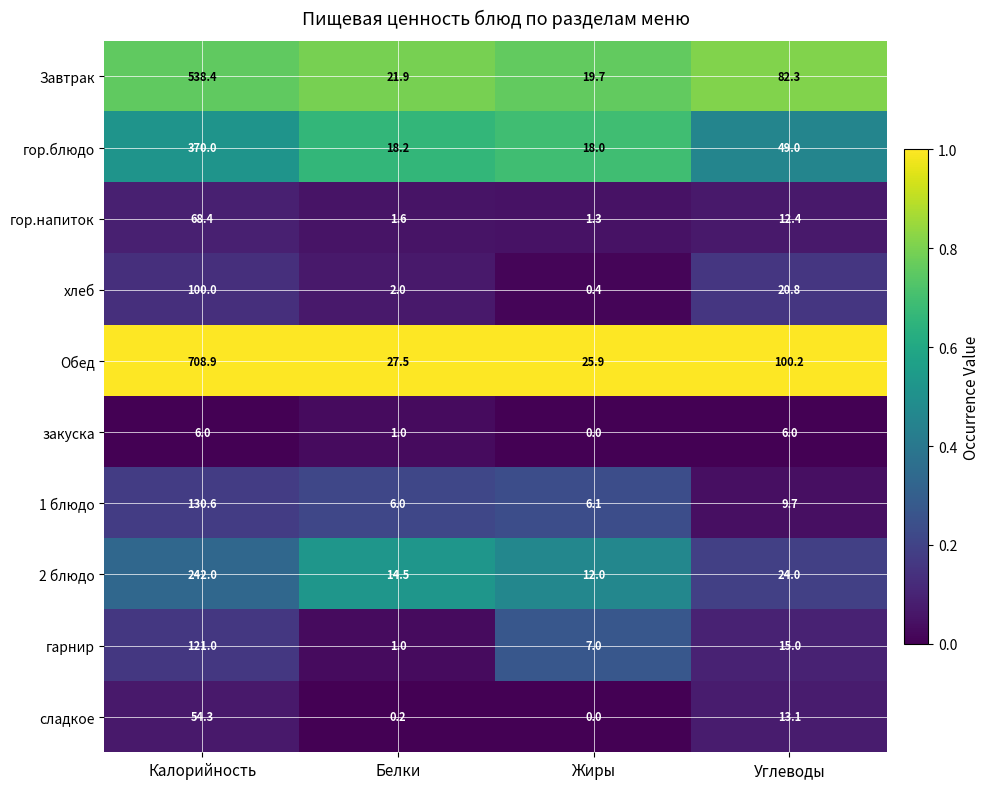

The гор.напиток series shows 12.4 at Углеводы. True or false?

True